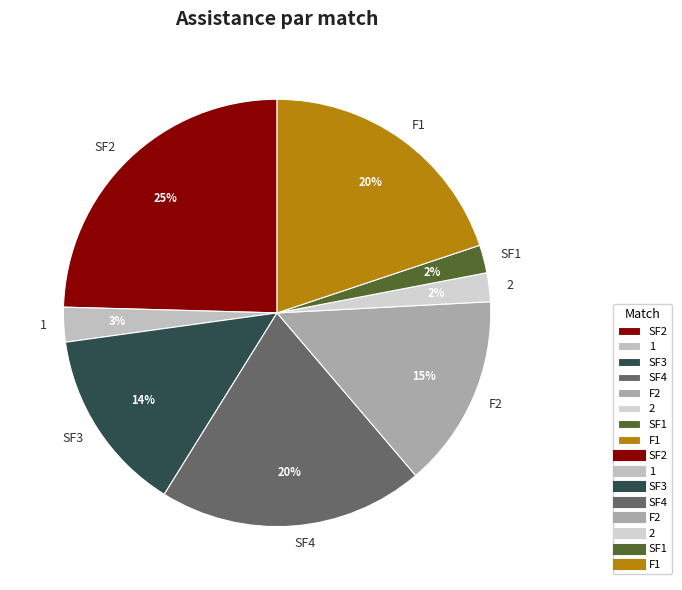

Is the sum of 2 and SF4 greater than half?

No